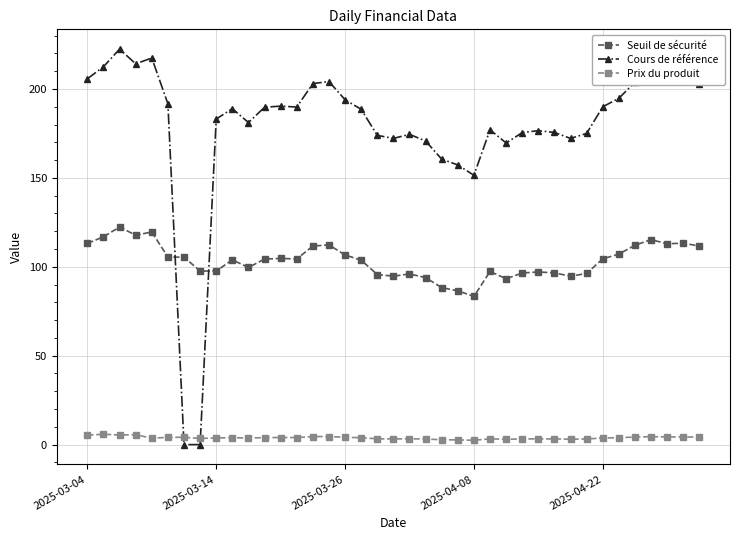

List the series in order of their peak value, highest first.

Cours de référence, Seuil de sécurité, Prix du produit